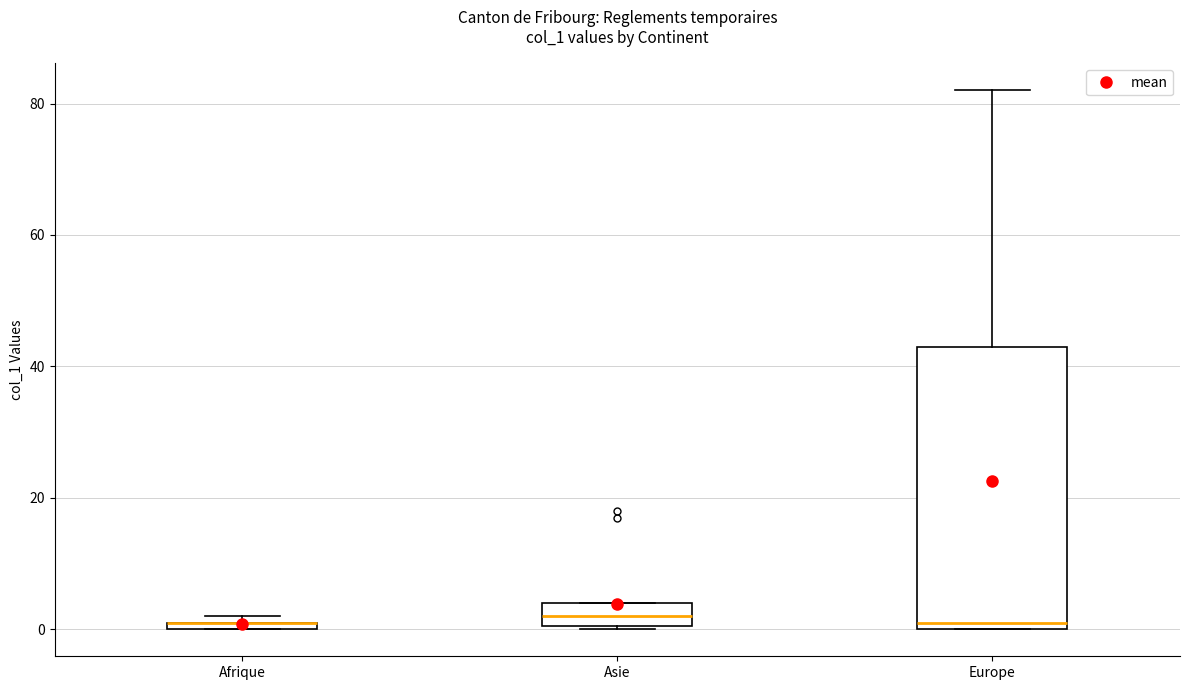

Comparing the boxes themselves (not the whiskers), which one is the tallest?

Europe